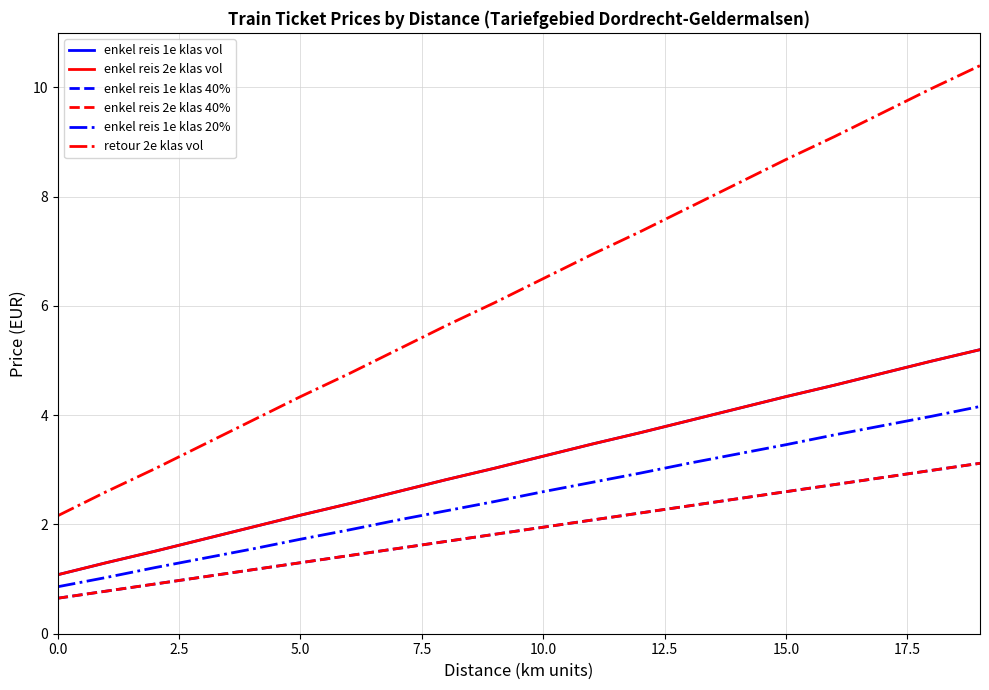

Does the chart have visible grid lines?

Yes